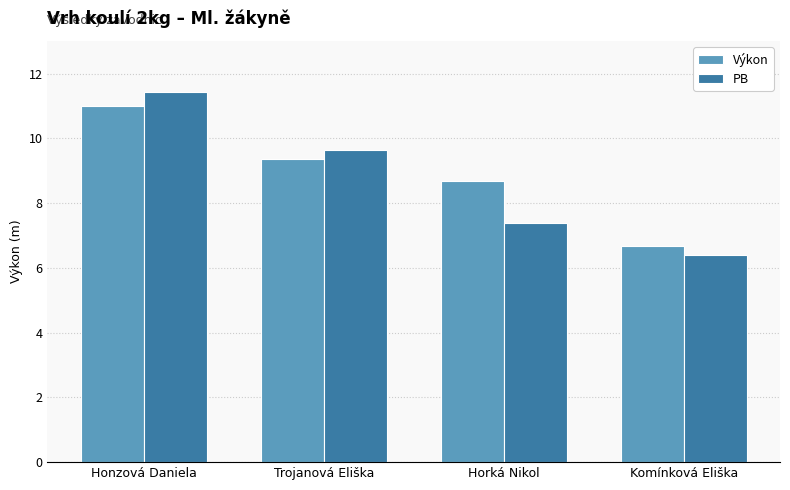

How many bars are there in total?

8